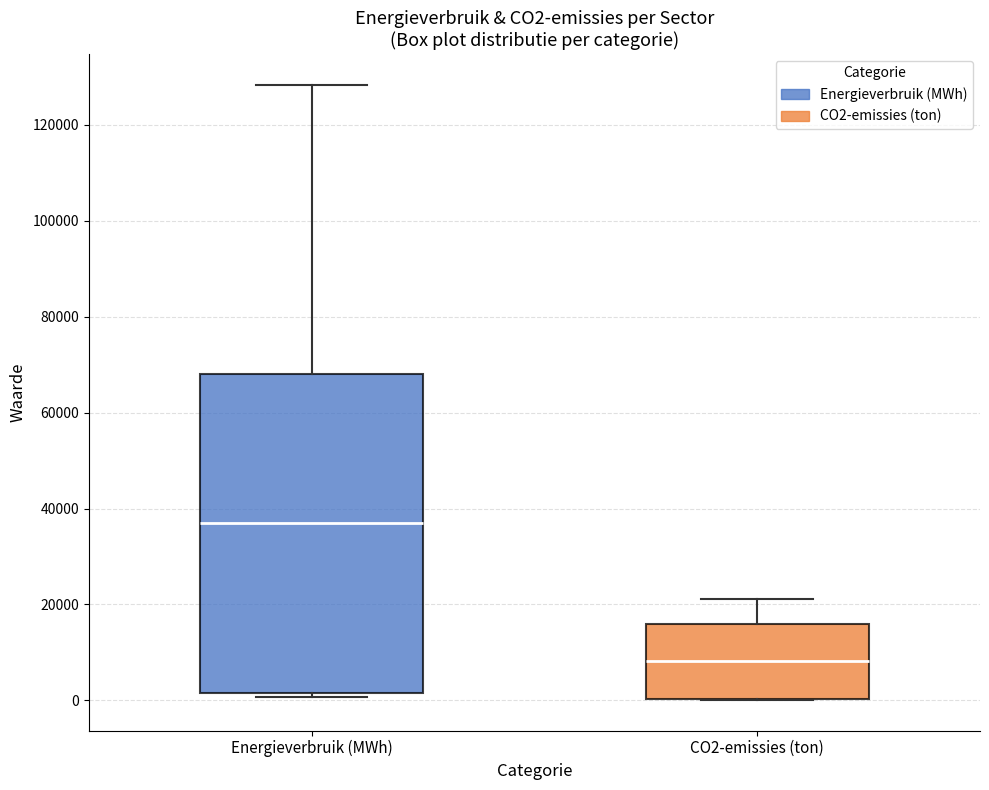

Which box has the lowest median line?

CO2-emissies (ton)